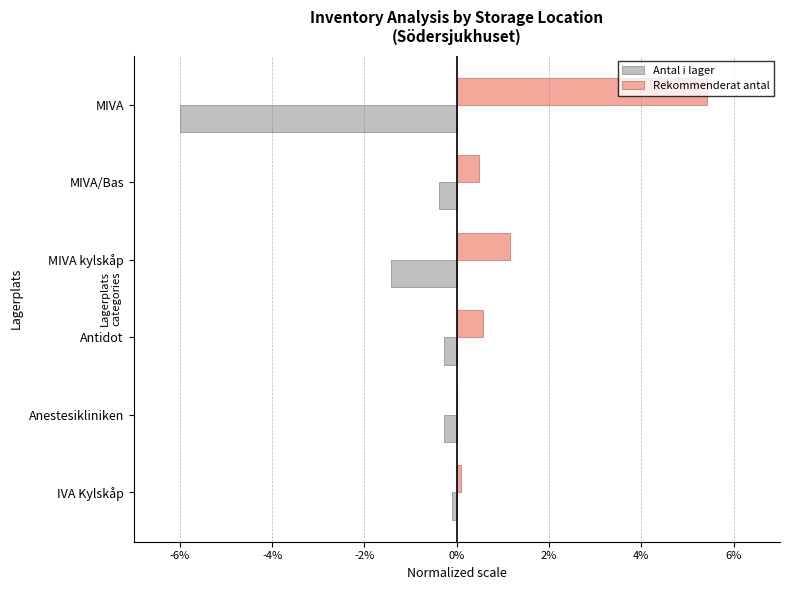

The Rekommenderat antal series shows -3.3 at Anestesikliniken. True or false?

False